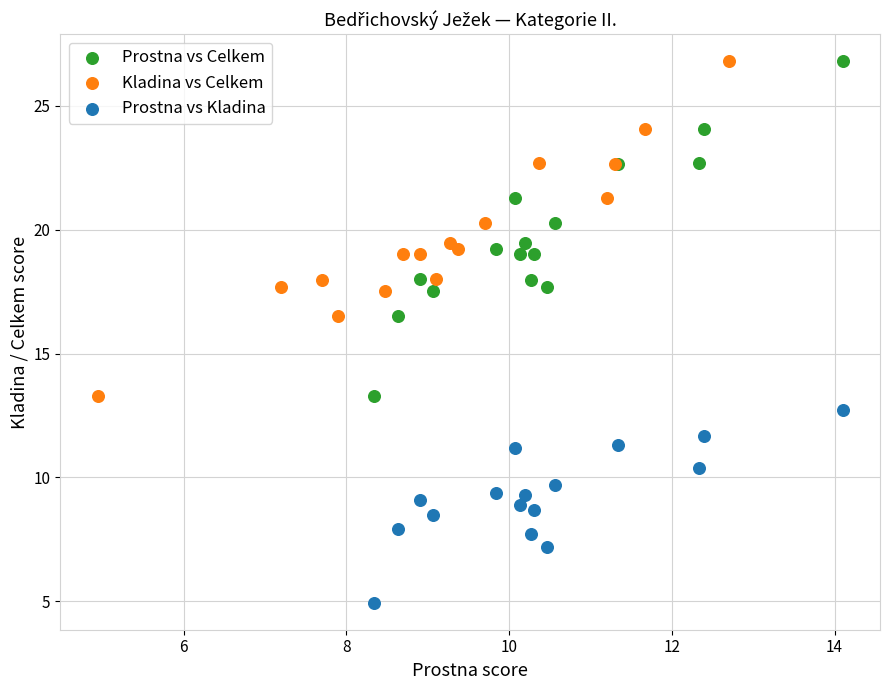

Which series contains the lowest Y value?

Prostna vs Kladina